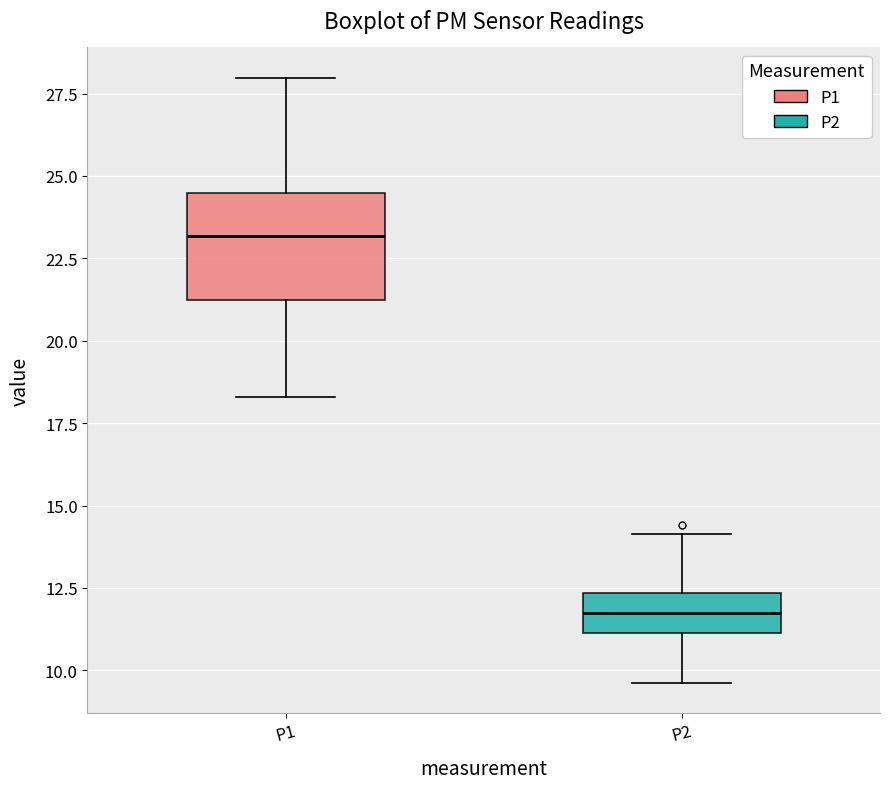

Reading left to right, transcribe this box plot: for each box, give where its median line is, the range the box spans, and where its two whiskers end, as read against the y-axis. The values are not printed on the chart, so give them approximately, as read against the axis.

P1: median 23.0, box 21.0 to 24.5, whiskers 18.5 to 28.0
P2: median 12.0, box 11.0 to 12.5, whiskers 9.5 to 14.0